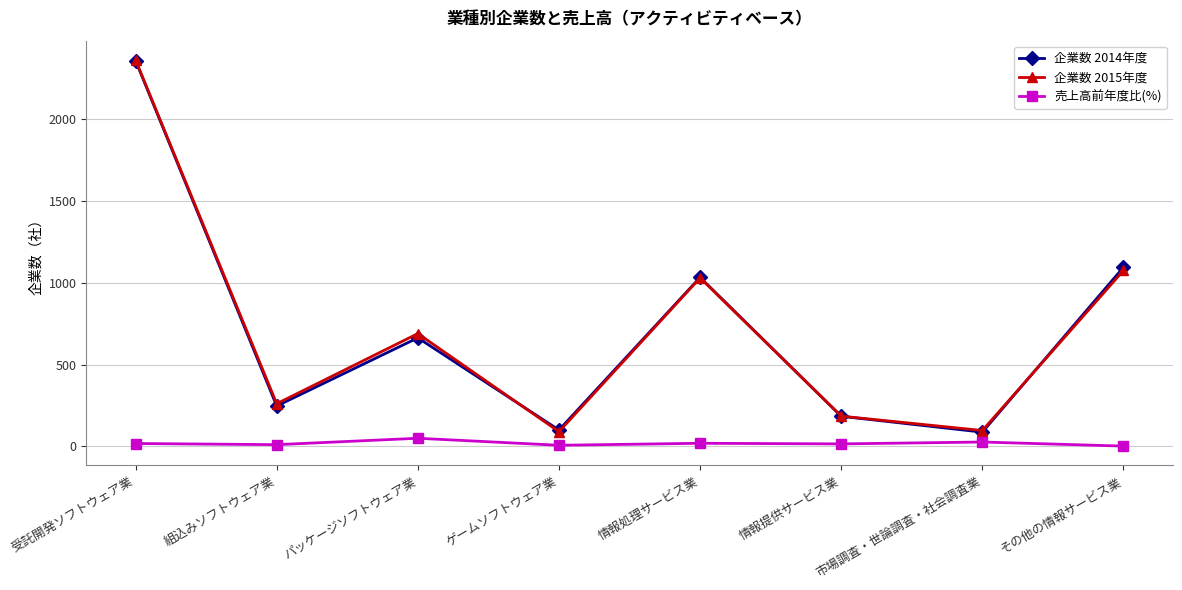

True or false: 企業数 2014年度 and 売上高前年度比(%) intersect in this chart.

False